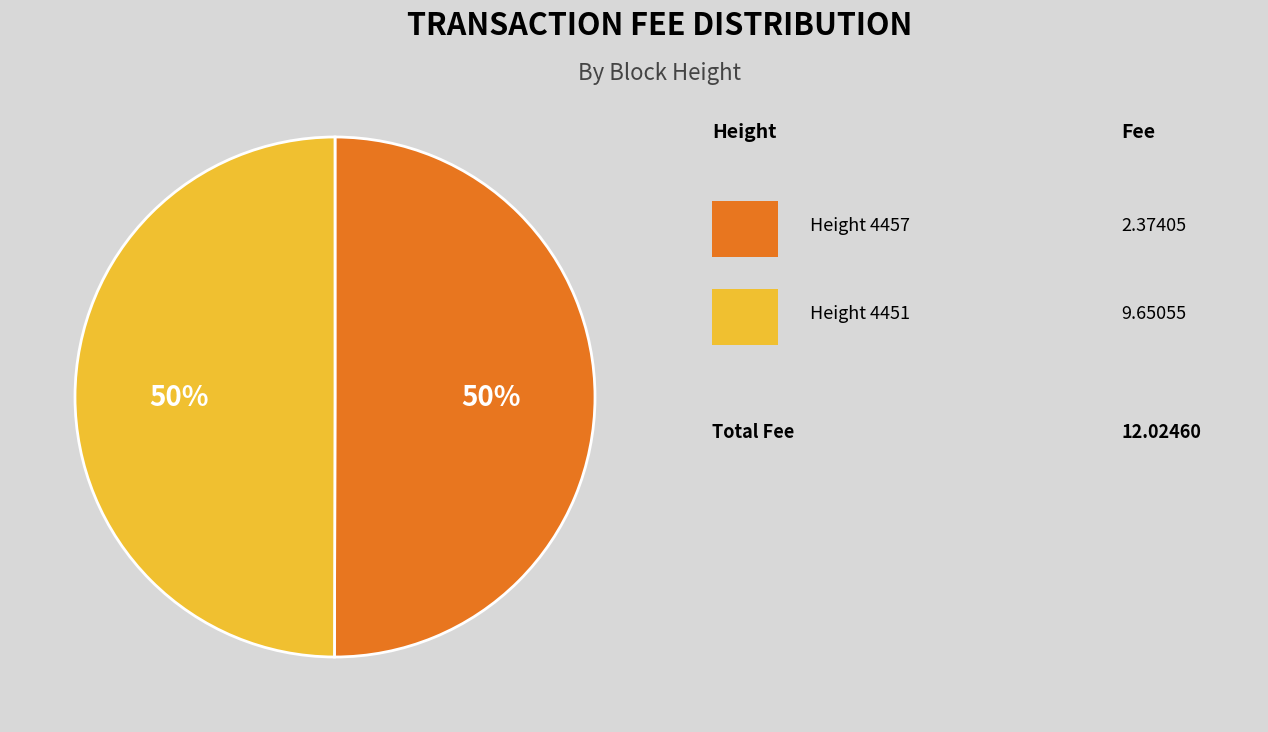

To the nearest percent, what is the average slice percentage?

50%